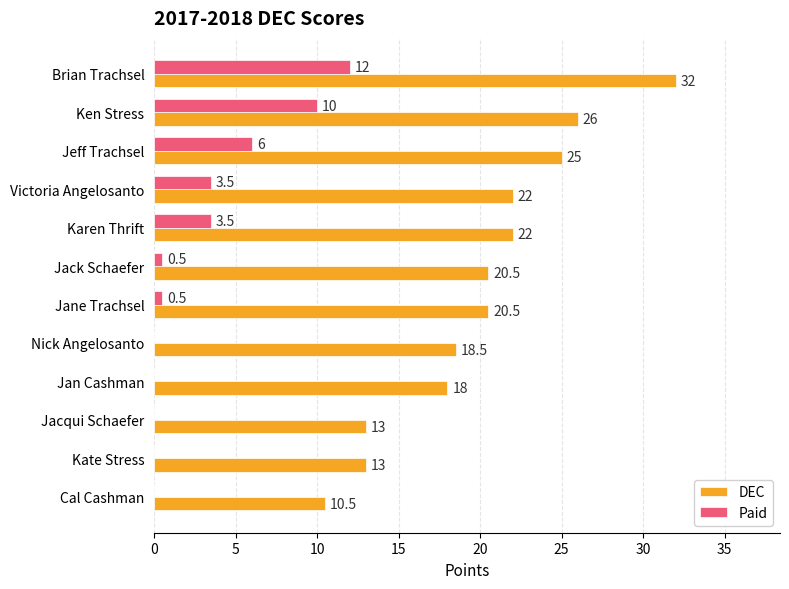

What is the maximum value for DEC?

32.0